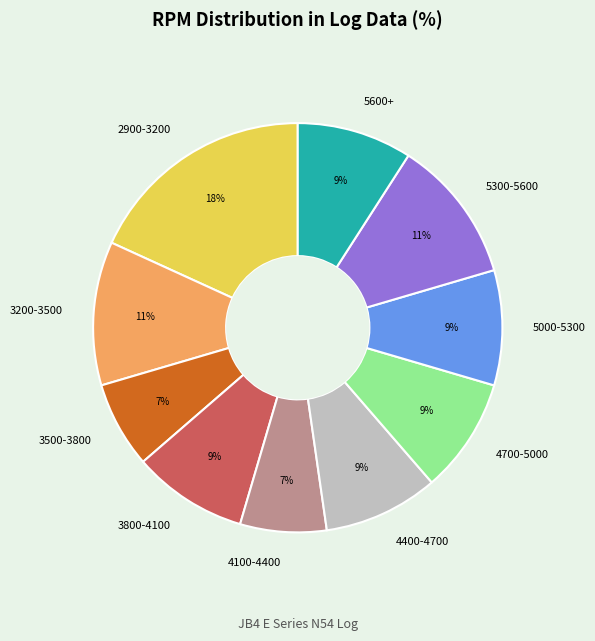

How many slices are in this pie chart?

10